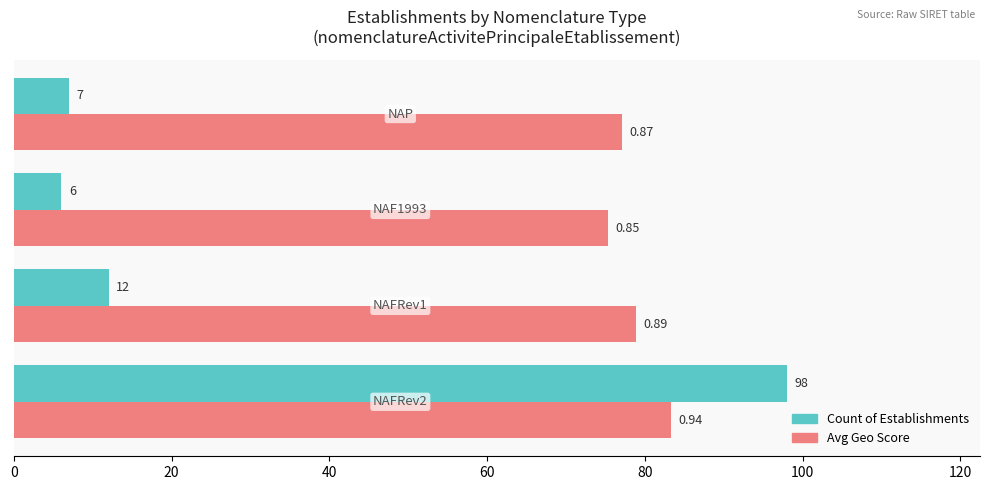

List the series in order of their overall mean, lowest first.

Count of Establishments, Avg Geo Score